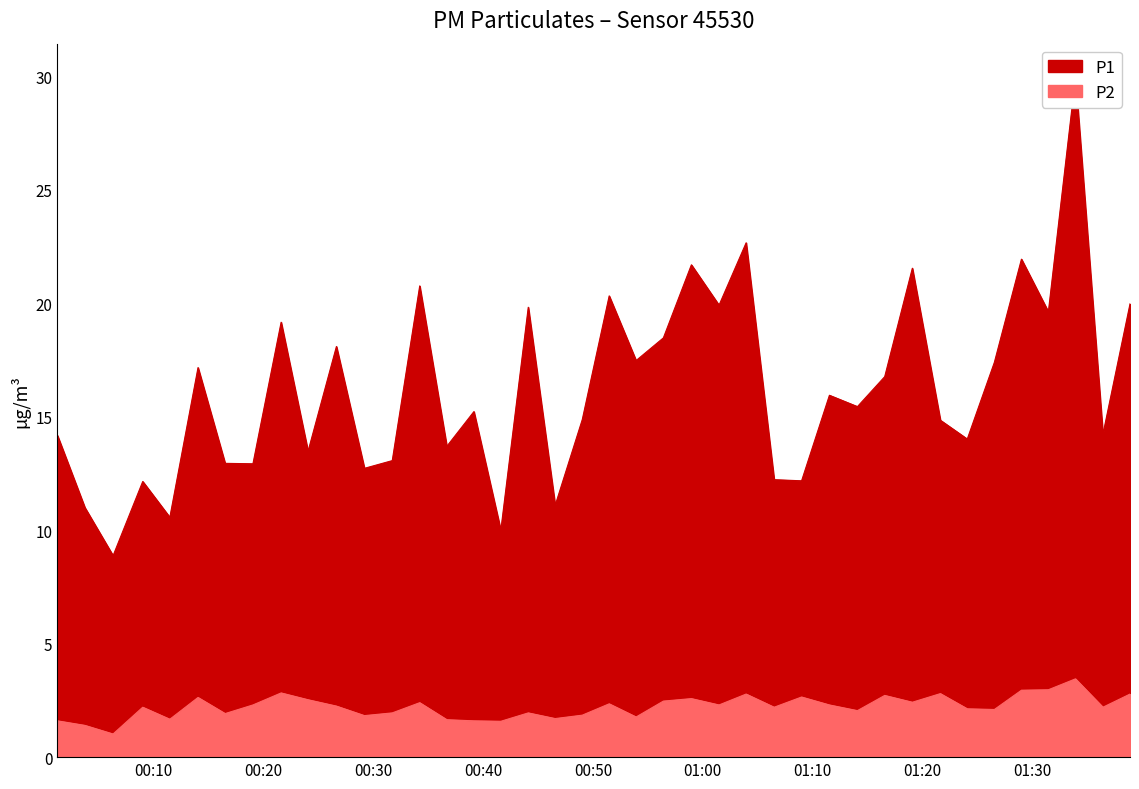

Which series has the largest total across all categories?

P1